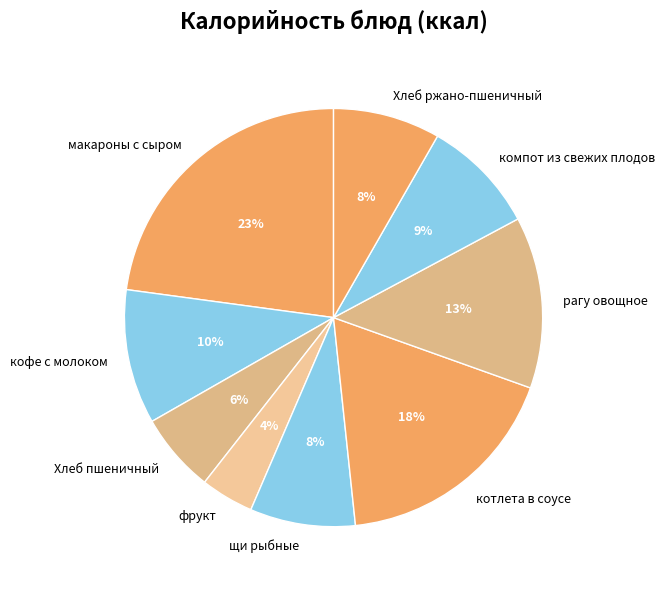

What is the smallest slice in the pie chart?

фрукт